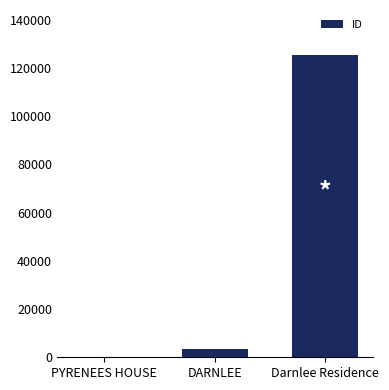

At which category does the chart reach its peak across all series?

Darnlee Residence